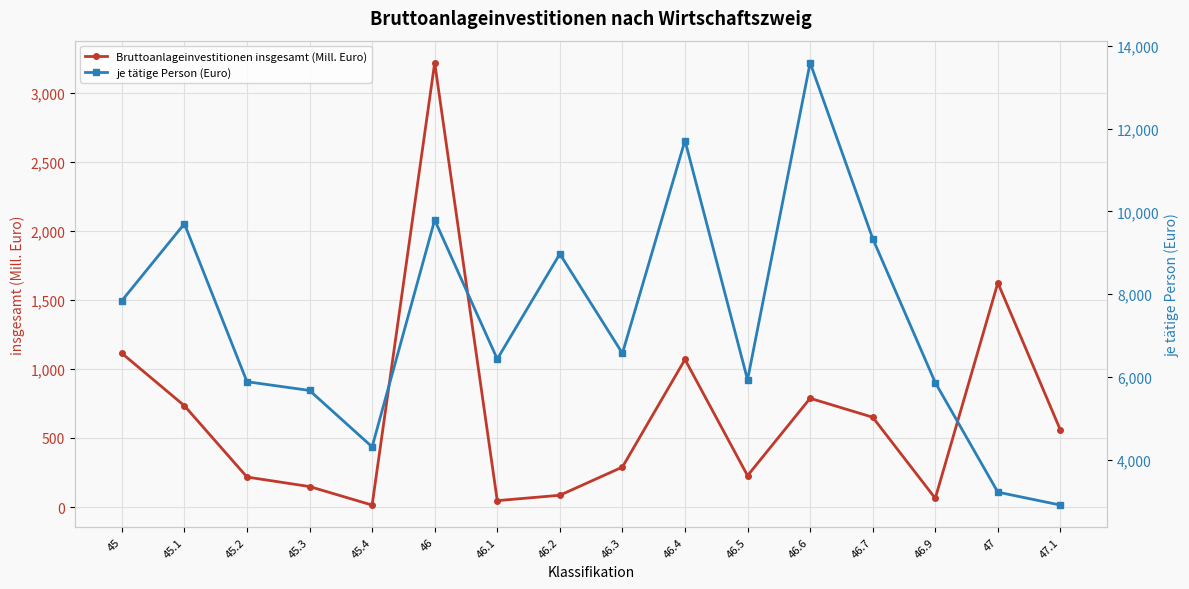

What is the lowest value of the Bruttoanlageinvestitionen insgesamt (Mill. Euro) series?

14